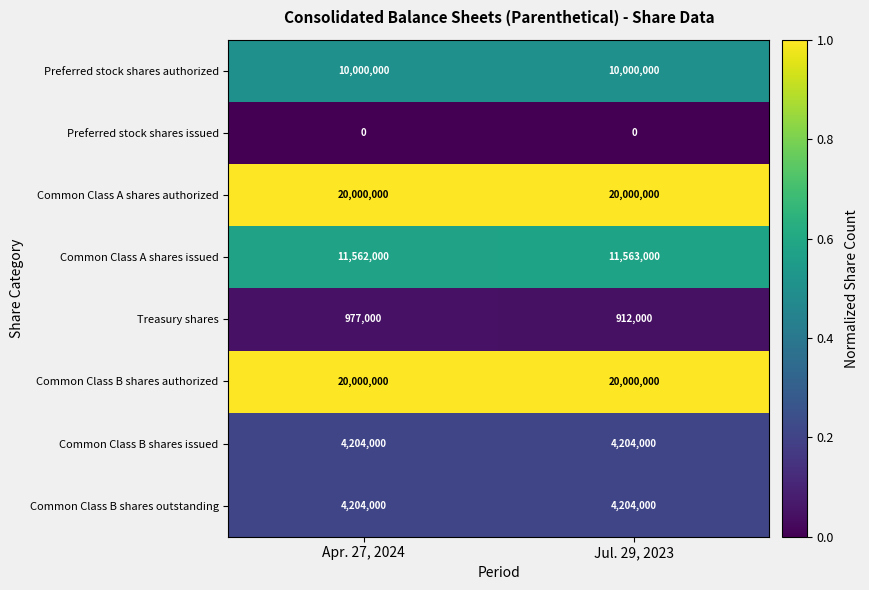

At which category is the sum across all series the highest?

Apr. 27, 2024